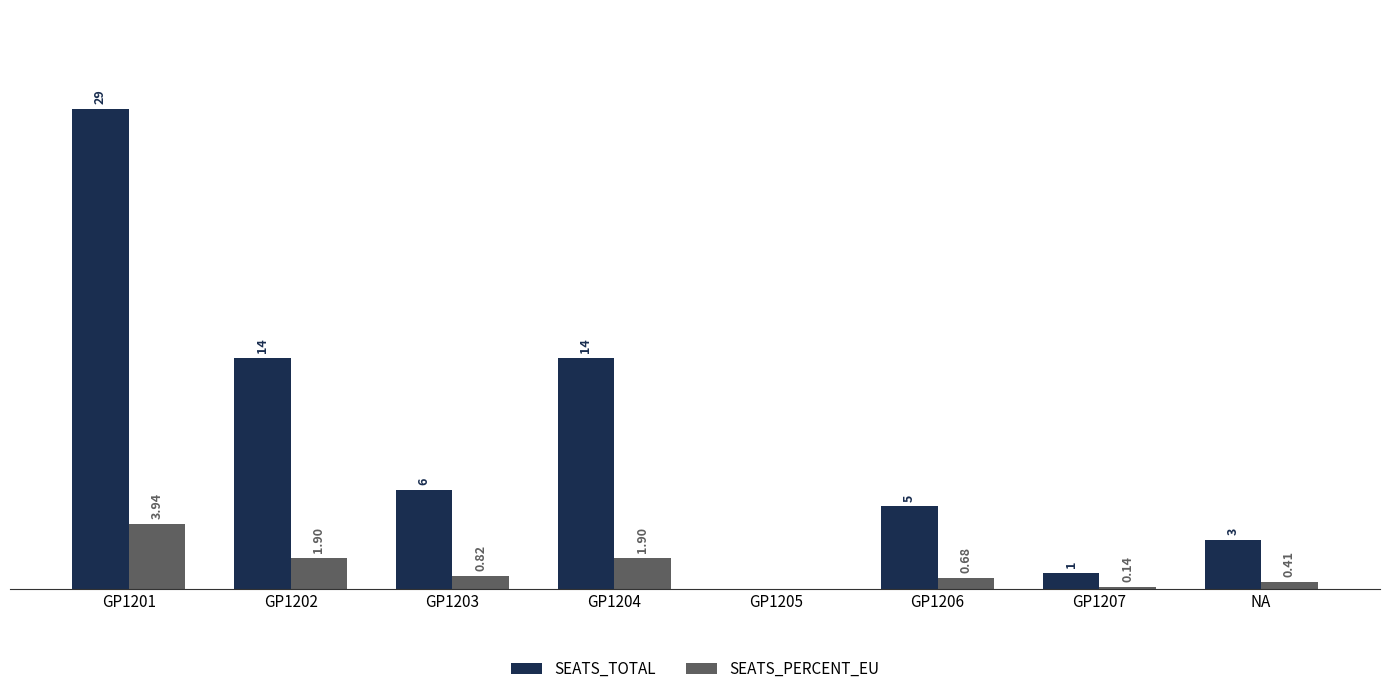

Is the value of SEATS_TOTAL at NA greater than the value of SEATS_PERCENT_EU at GP1203?

Yes